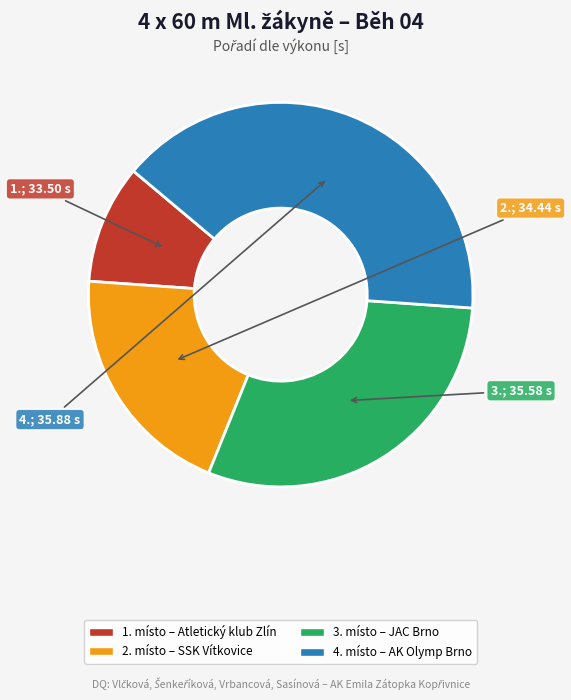

Does any single category account for the majority?

No